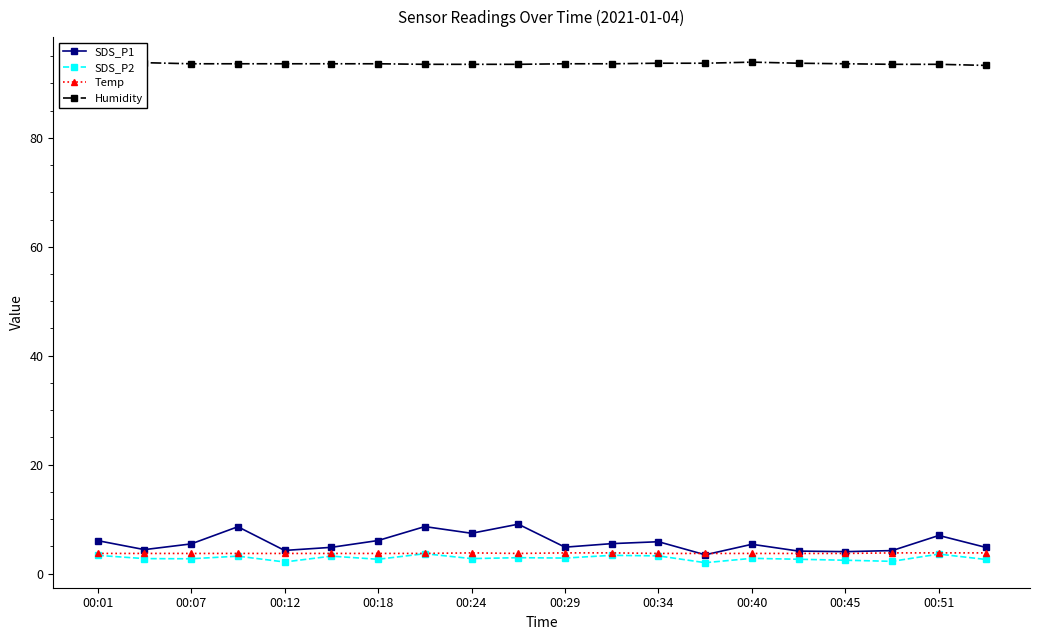

True or false: Humidity has more than 0 interior local peaks.

True